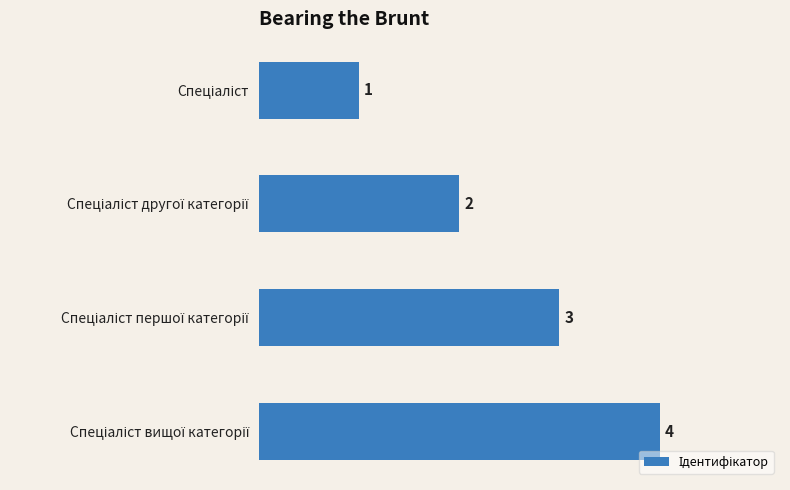

What is the maximum value shown in the chart?

4